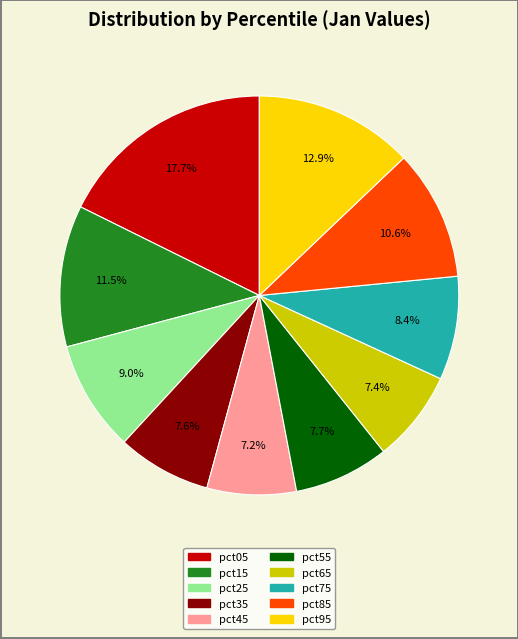

Is pct45 the majority of the pie?

No